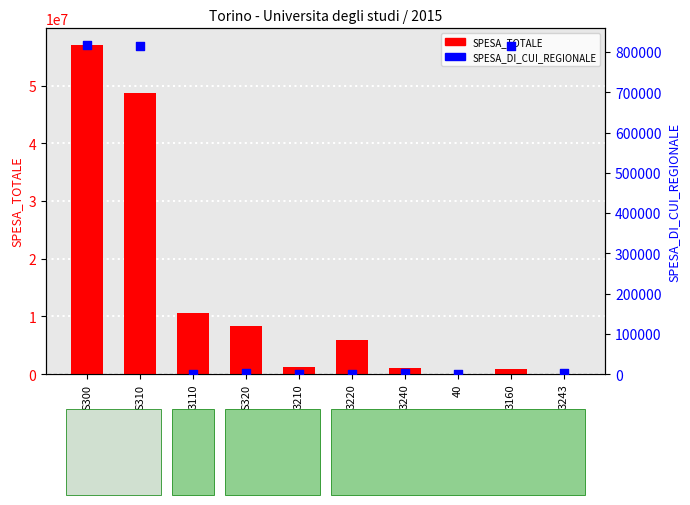

At which category is the sum across all series the highest?

S300